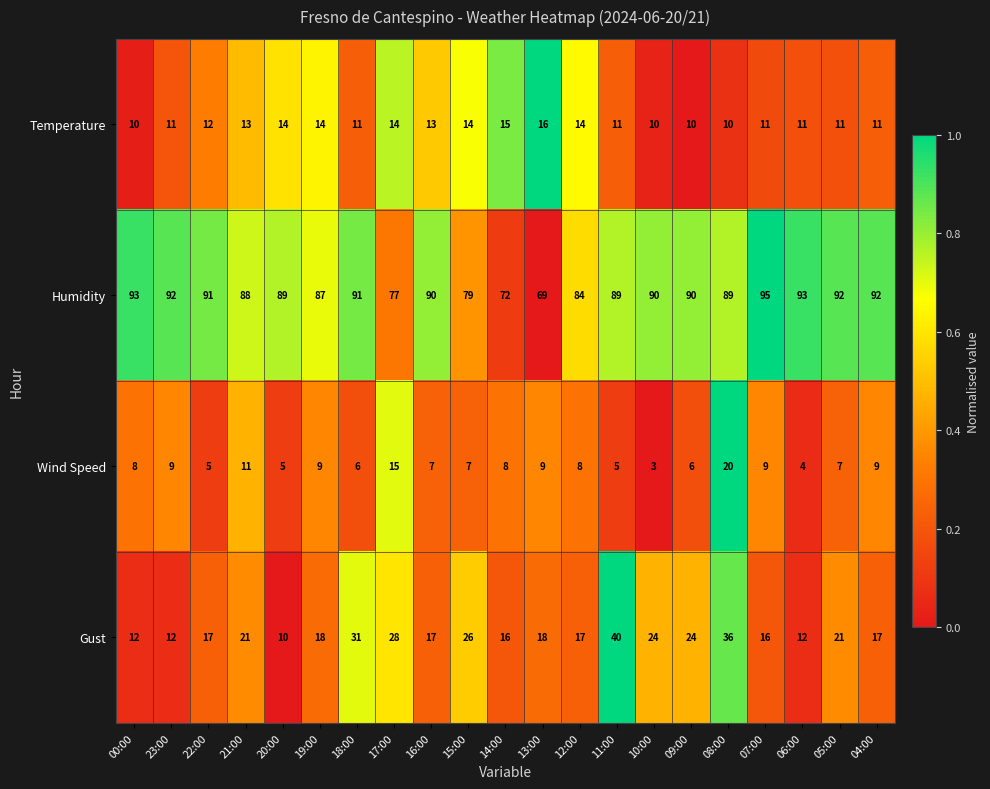

What is the maximum value shown in the chart?

95